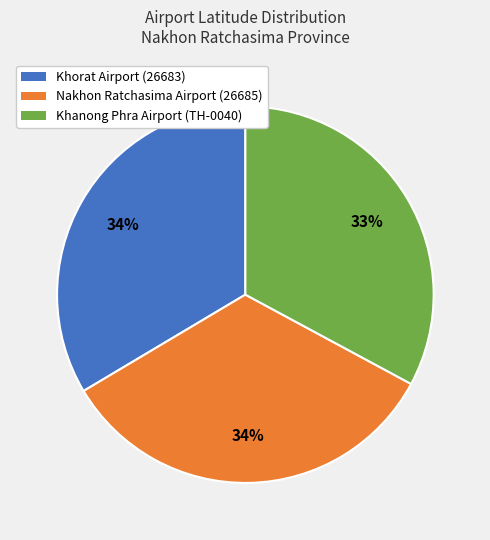

Is the sum of Khorat Airport (26683) and Khanong Phra Airport (TH-0040) greater than half?

Yes